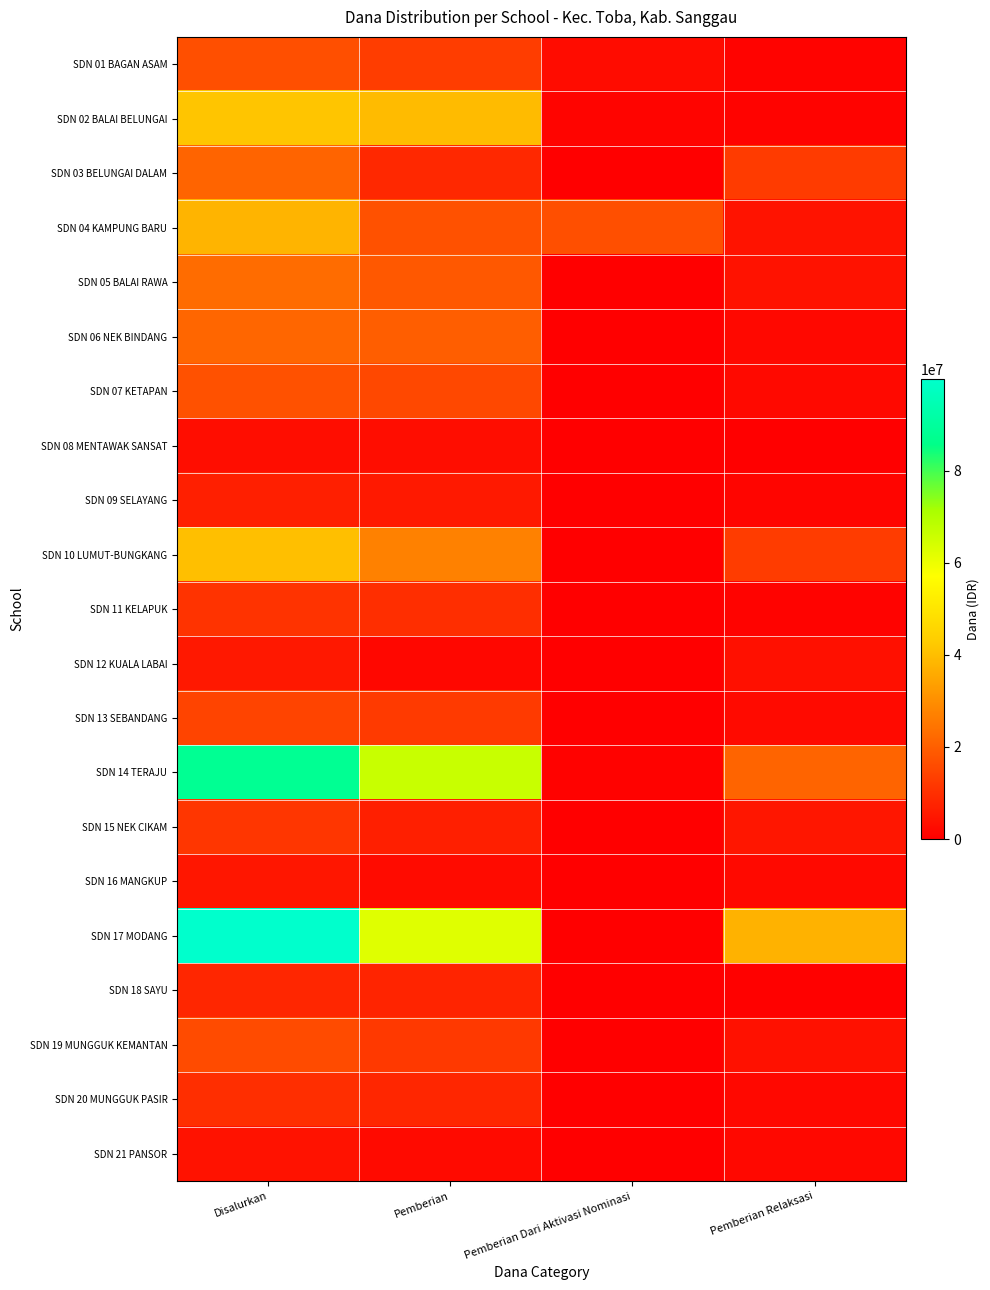

Which series has the largest total across all categories?

SDN 17 MODANG